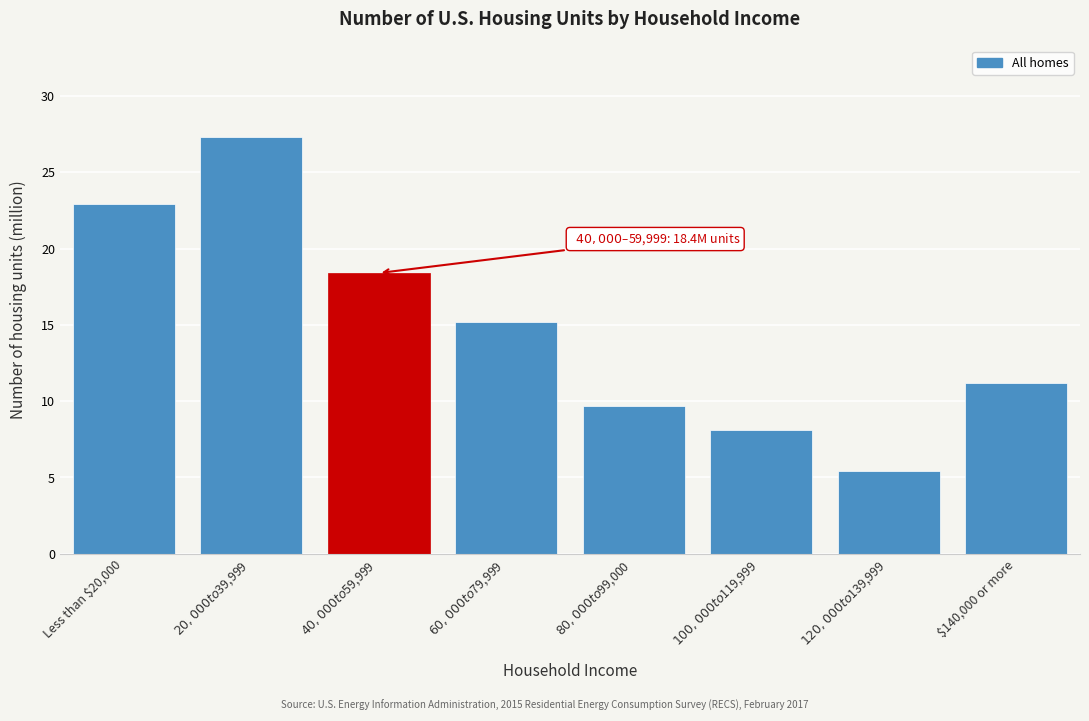

Reading right to left, transcribe all the data shown in this chart.

11.2	5.4	8.1	9.7	15.2	18.4	27.3	22.9